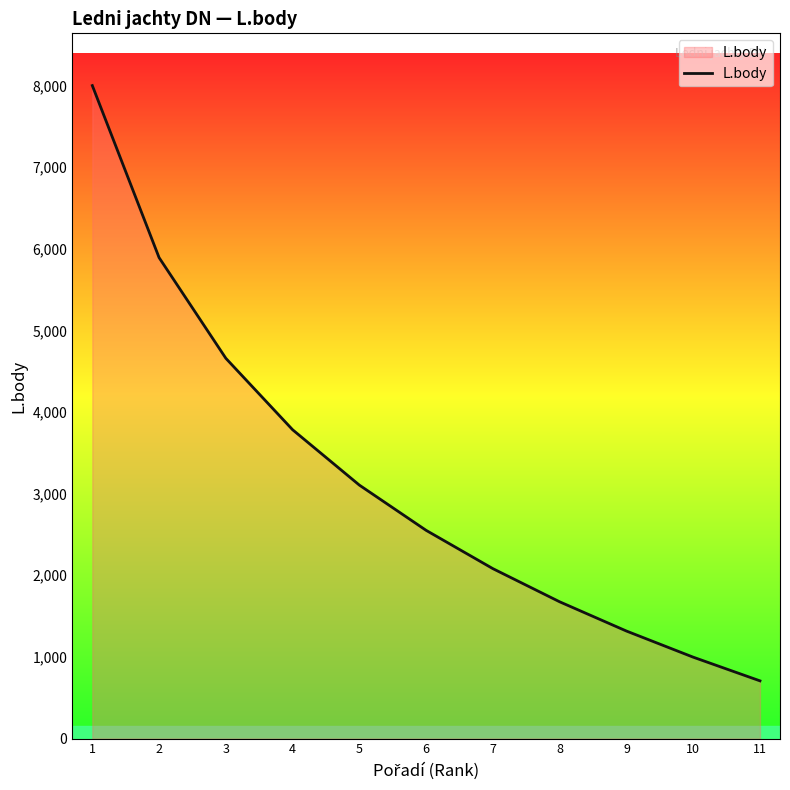

How many series are shown in this chart?

1